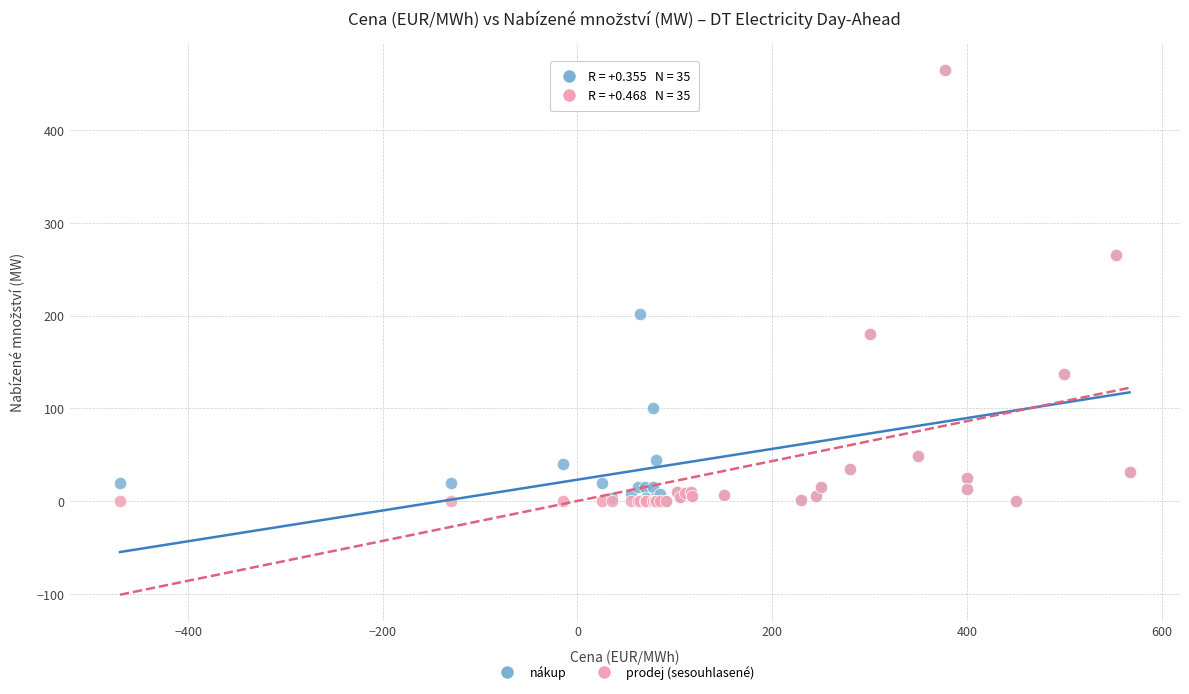

What are all the series names shown in the legend?

nákup, prodej (sesouhlasené)